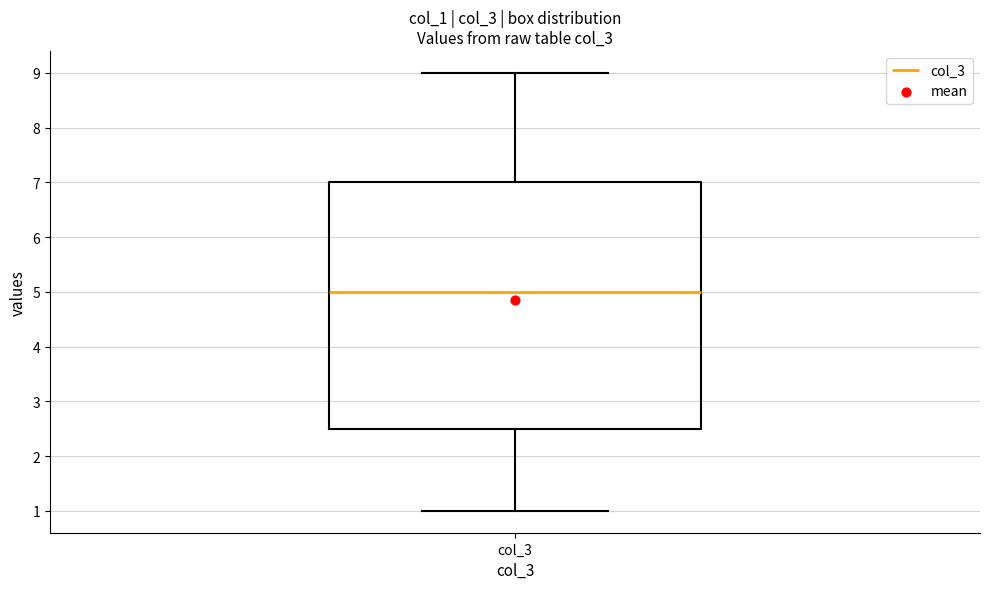

Transcribe this box plot: give where the median line is, the range the box spans, and where the two whiskers end, as read against the y-axis. The values are not printed on the chart, so give them approximately, as read against the axis.

median 5.0, box 2.5 to 7.0, whiskers 1.0 to 9.0